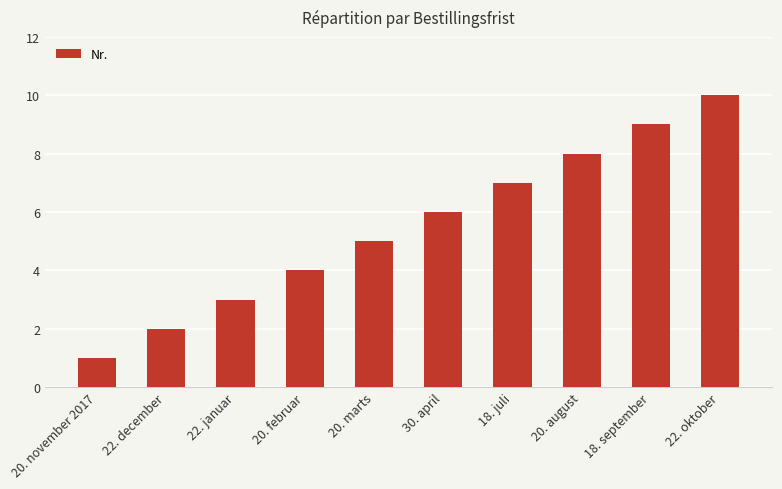

How many values are between 3 and 8?

6